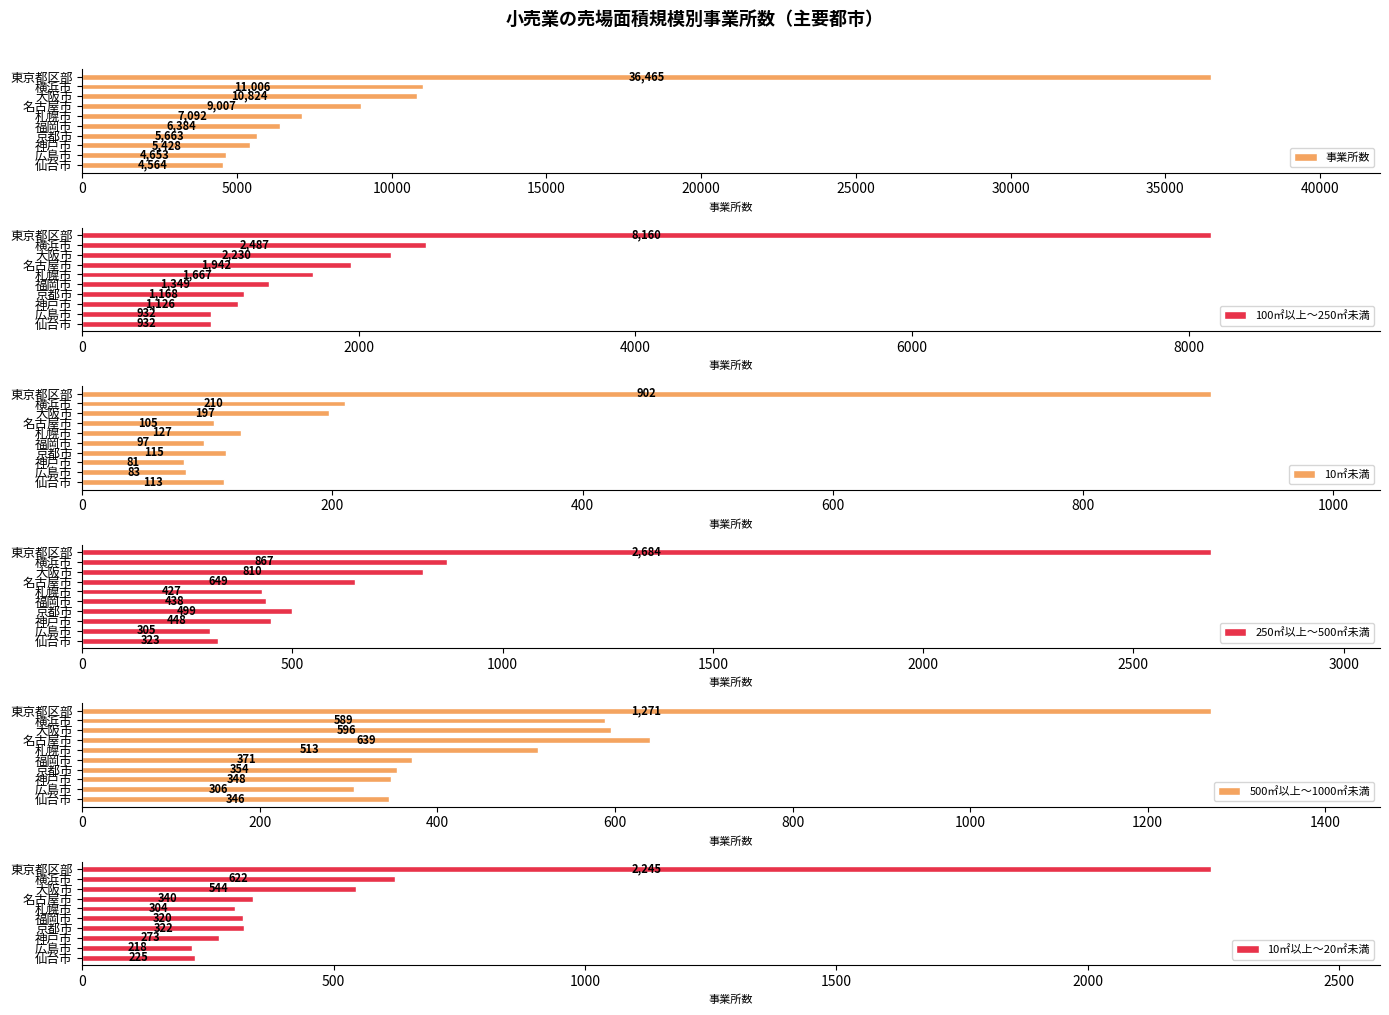

What is the maximum value shown in the chart?

36465